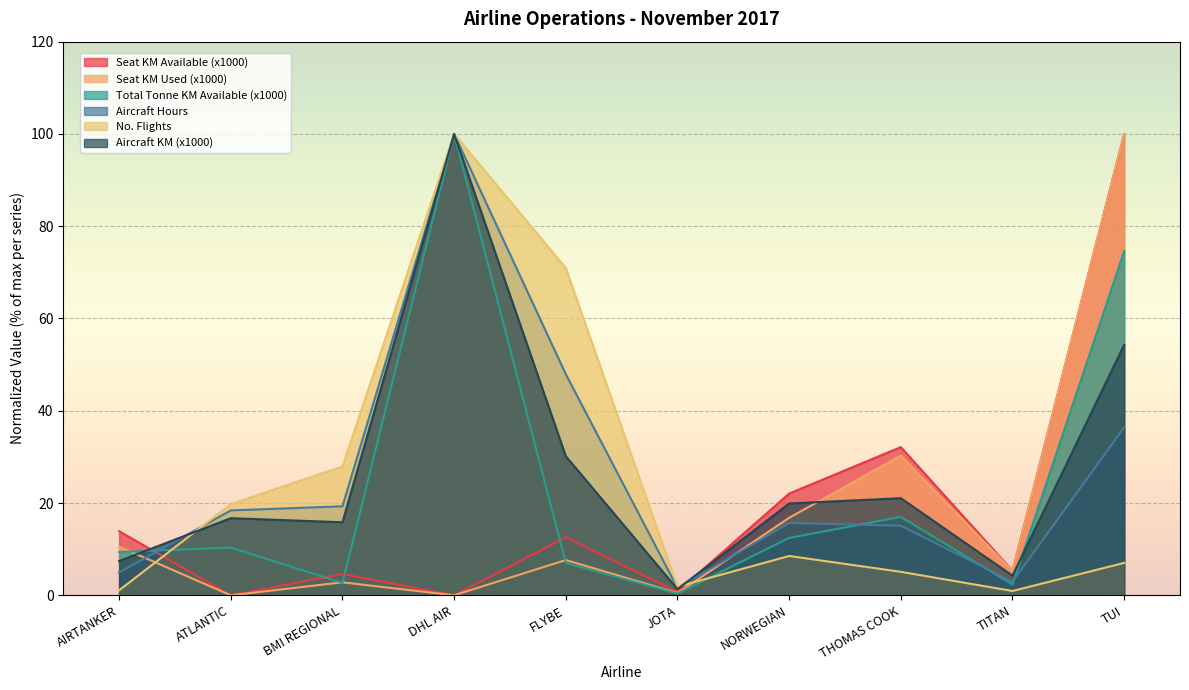

What is the difference between the no_flights values at TUI and TITAN?

6.1